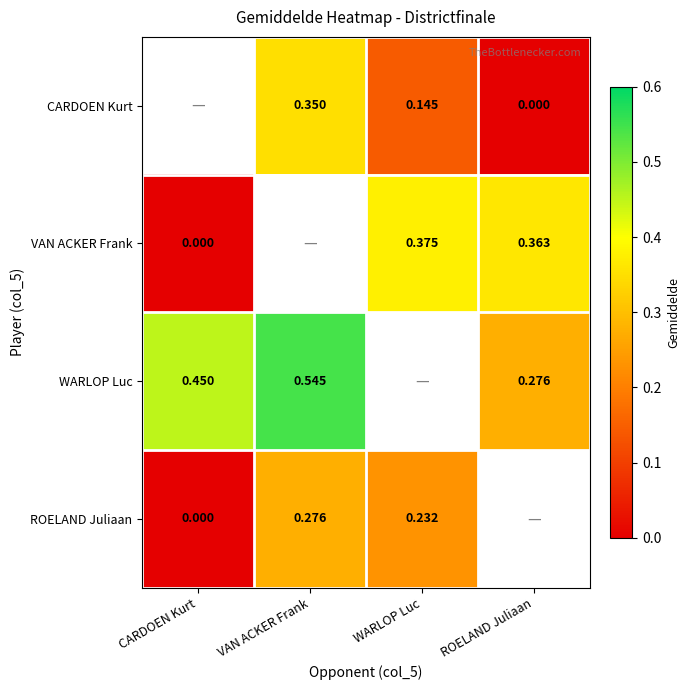

Between ROELAND Juliaan and VAN ACKER Frank, which is larger?

VAN ACKER Frank